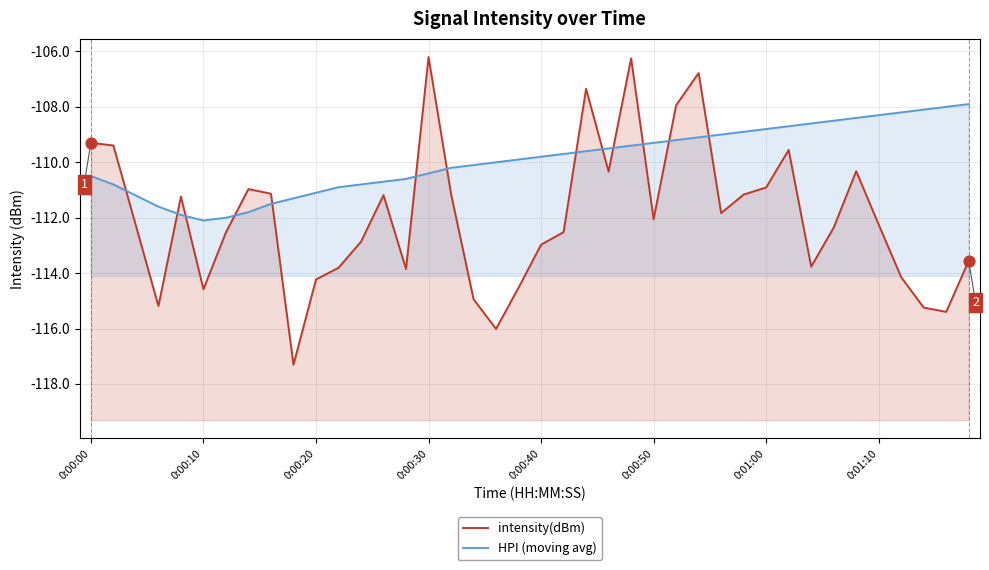

Which series reaches the maximum Y coordinate?

intensity(dBm)